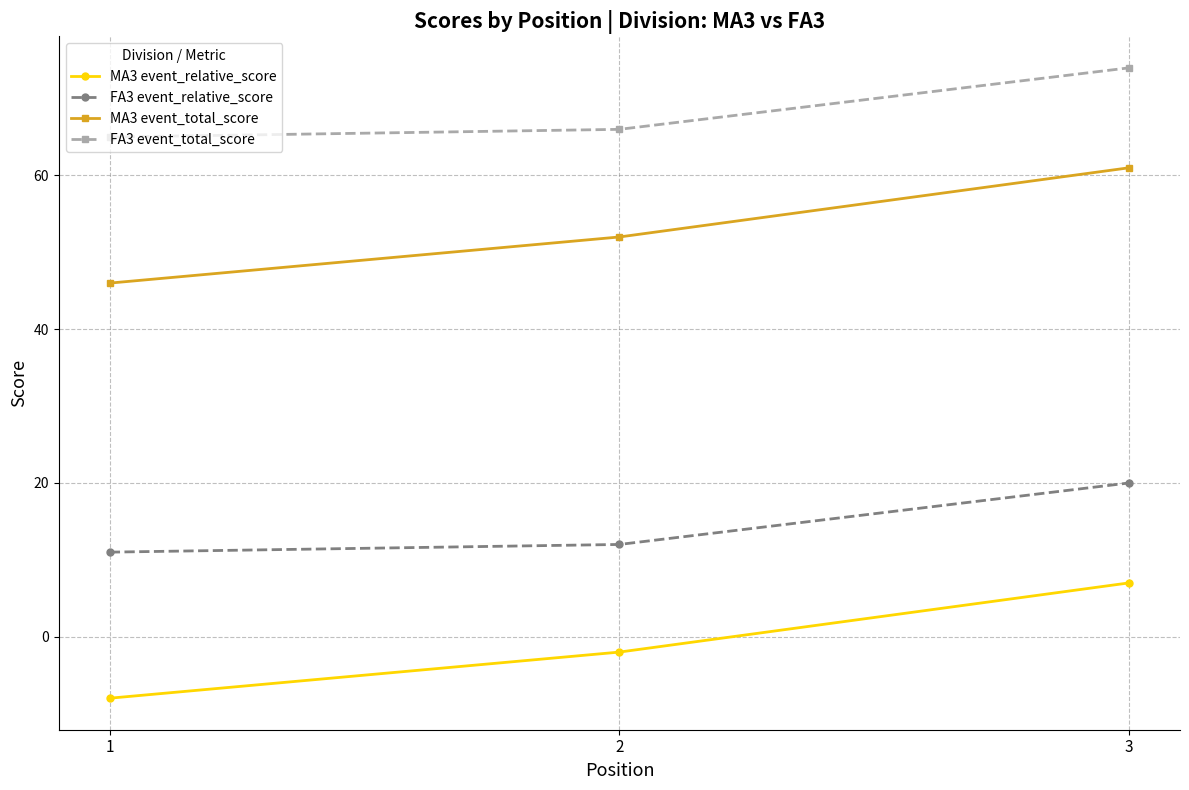

List the series in order of their overall mean, highest first.

FA3 event_total_score, MA3 event_total_score, FA3 event_relative_score, MA3 event_relative_score